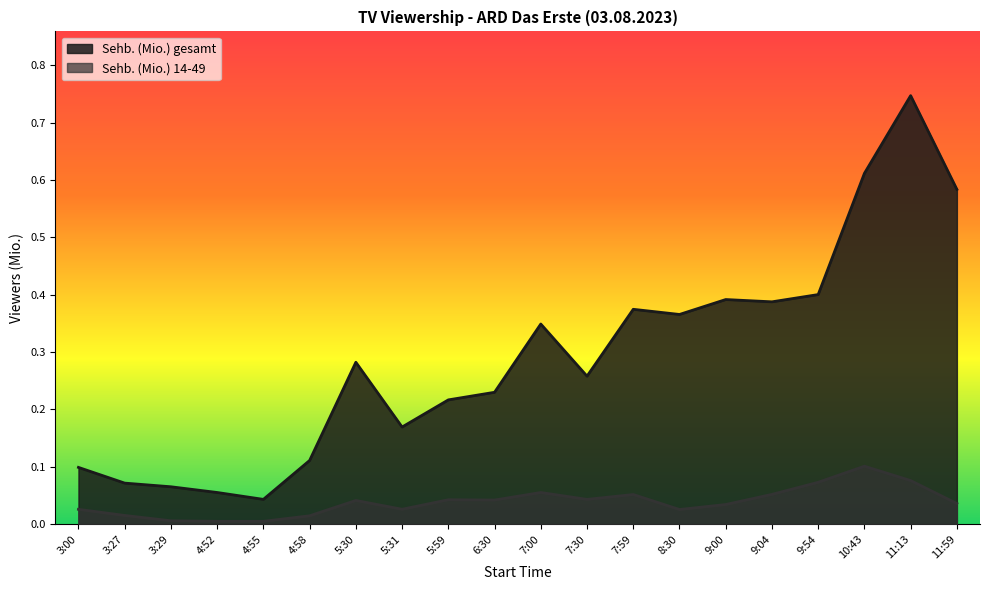

Reading left to right, transcribe all the data shown in this chart.

Sehb. (Mio.) gesamt: 3:00=0.1	3:27=0.1	3:29=0.1	4:52=0.1	4:55=0.0	4:58=0.1	5:30=0.3	5:31=0.2	5:59=0.2	6:30=0.2	7:00=0.3	7:30=0.3	7:59=0.4	8:30=0.4	9:00=0.4	9:04=0.4	9:54=0.4	10:43=0.6	11:13=0.7	11:59=0.6
Sehb. (Mio.) 14-49: 3:00=0.0	3:27=0.0	3:29=0.0	4:52=0.0	4:55=0.0	4:58=0.0	5:30=0.0	5:31=0.0	5:59=0.0	6:30=0.0	7:00=0.1	7:30=0.0	7:59=0.1	8:30=0.0	9:00=0.0	9:04=0.1	9:54=0.1	10:43=0.1	11:13=0.1	11:59=0.0